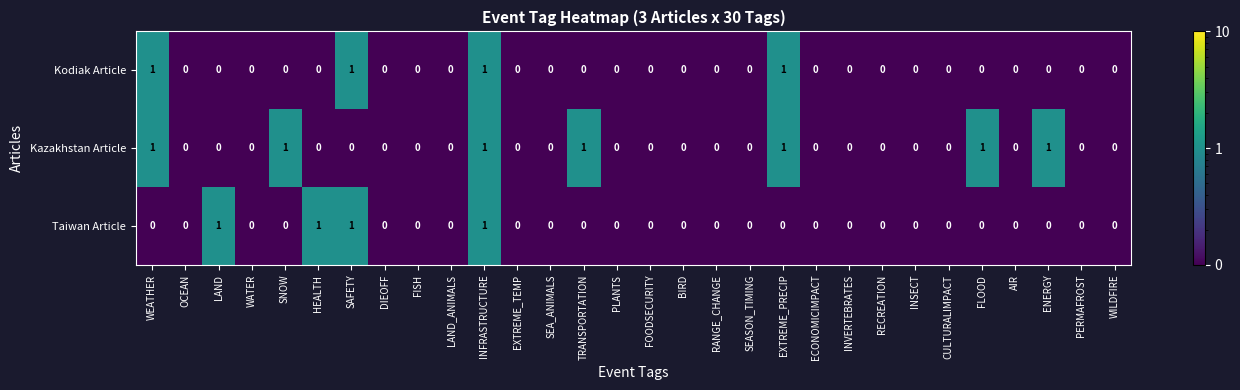

Between FLOOD and WILDFIRE, which series saw the biggest shift?

Kazakhstan Article